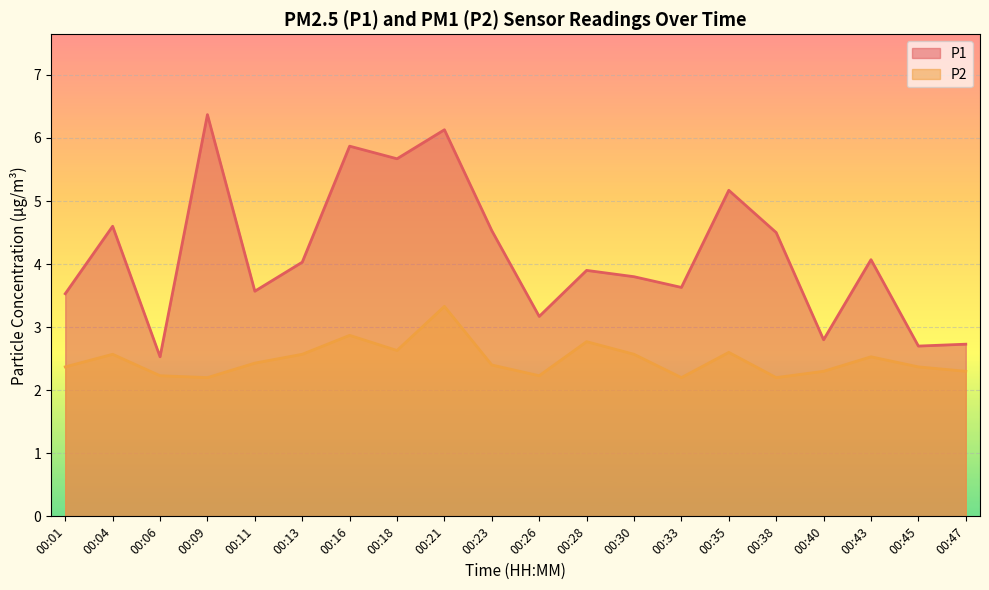

How many P2 values are between 2 and 3?

19